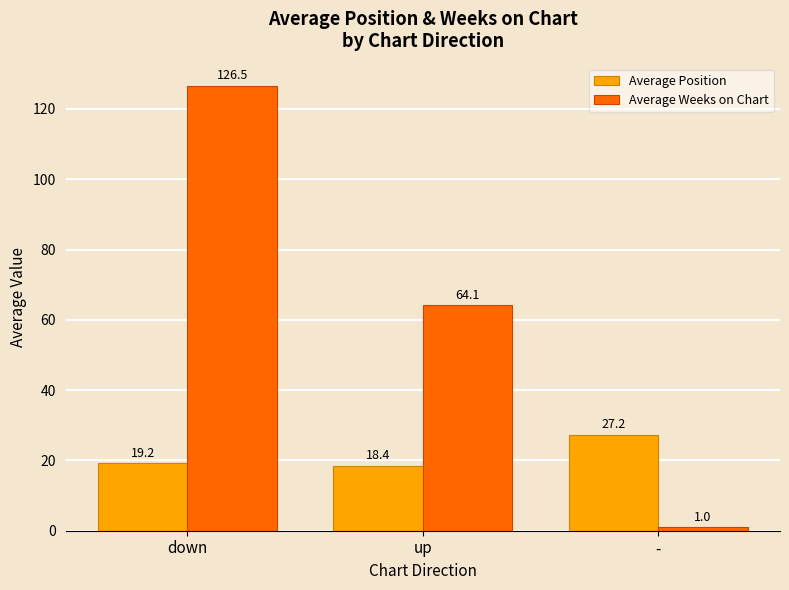

Are the bars grouped side by side (vs. stacked)?

Yes